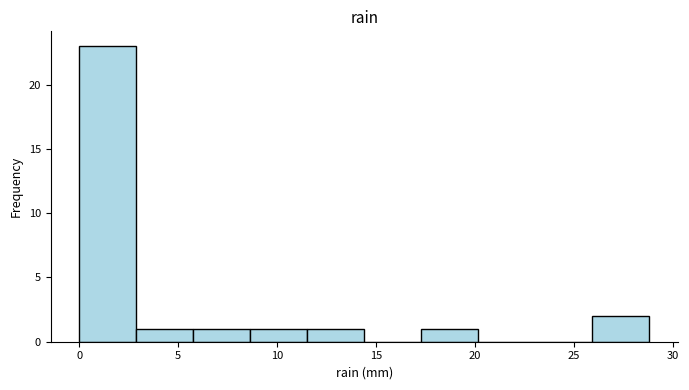

Which range on the x-axis has the tallest bar?

0.0 to 3.0